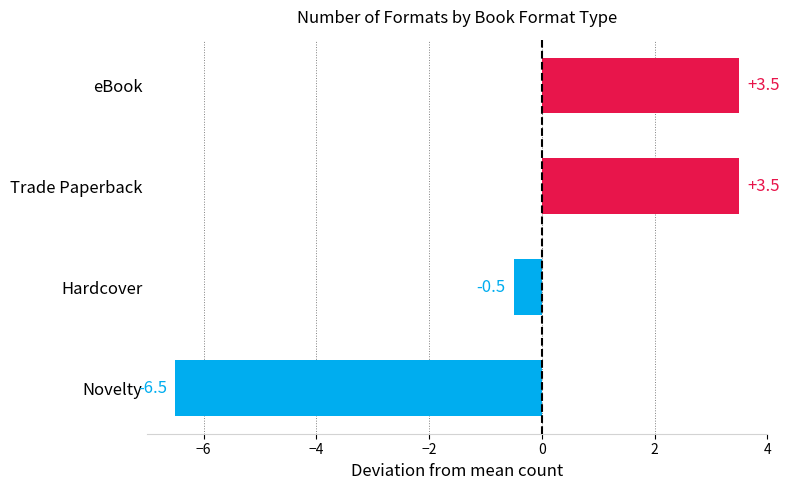

What is the difference between the second highest and minimum values?

10.0